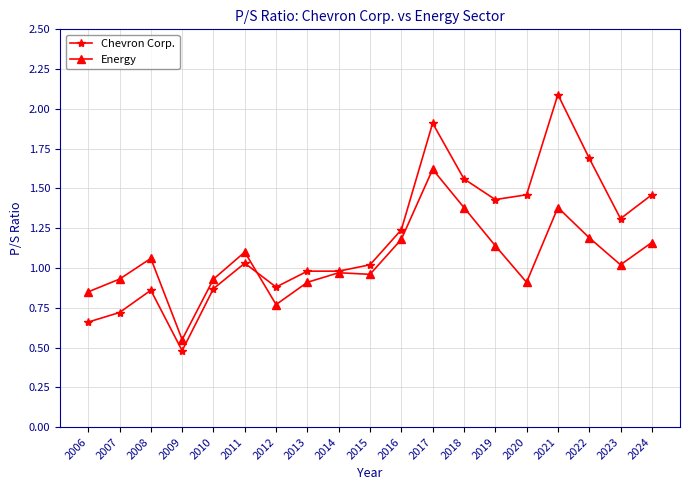

Is it true that Chevron Corp. equals 0.4 at 2023?

False